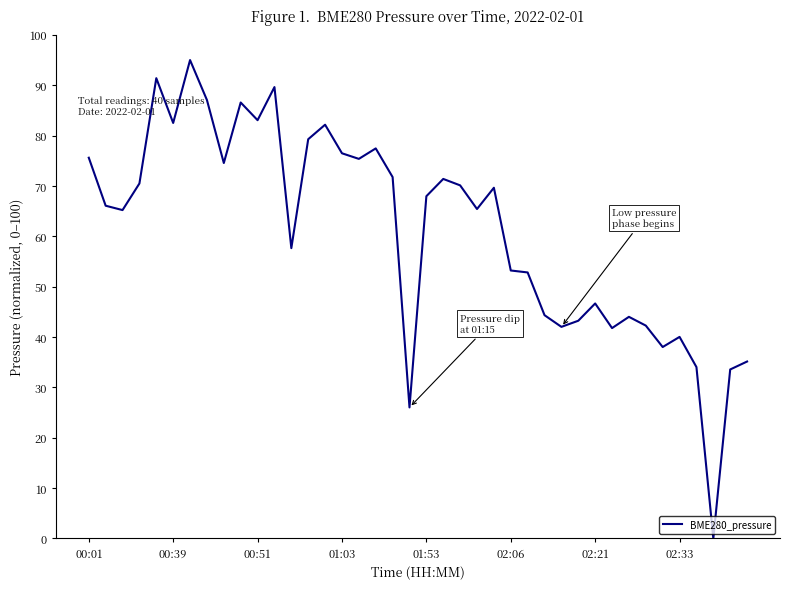

What is the greatest value displayed?

95.0